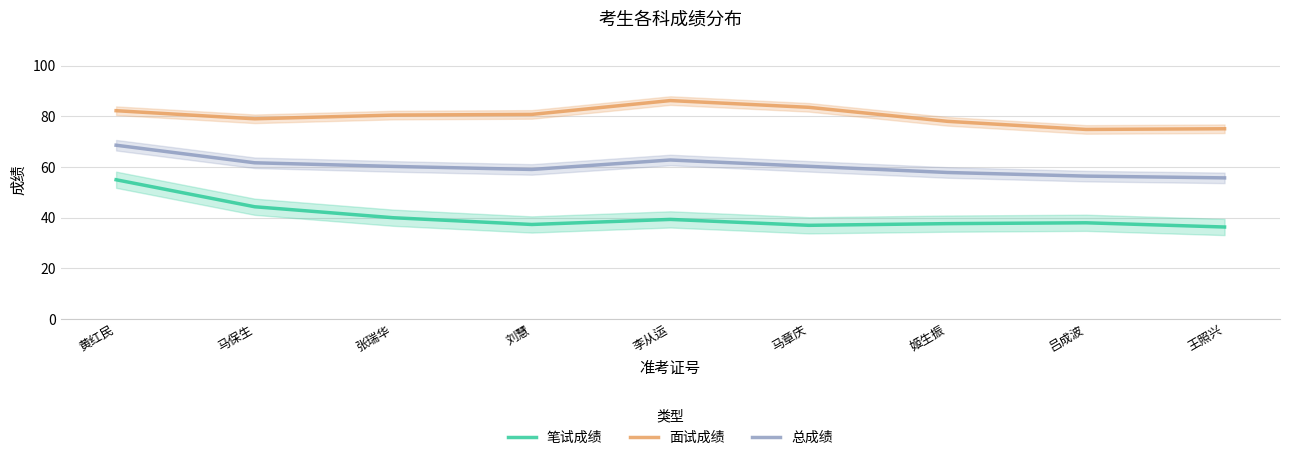

What is the label of the 6th point from the left?

马章庆